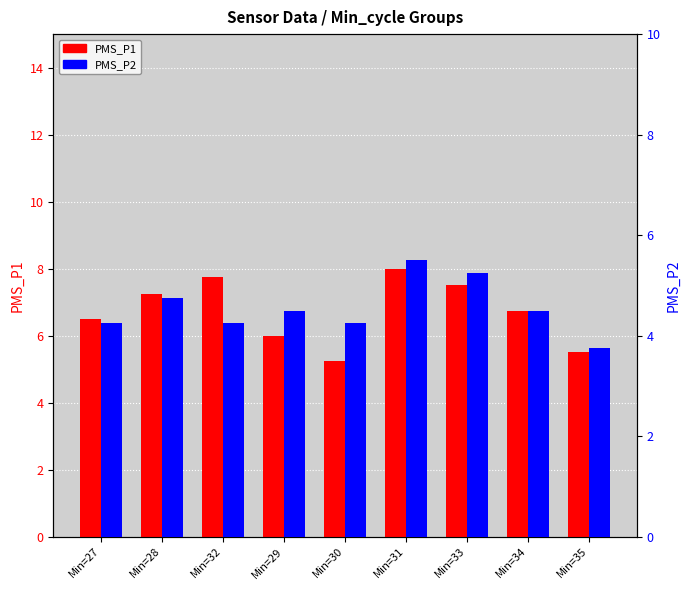

What is the sum of the PMS_P2 values at Min=28 and Min=30?

9.0